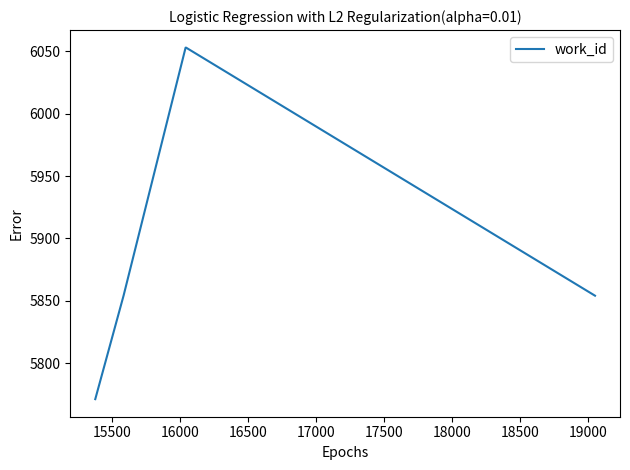

Reading left to right, what are all the values shown in this chart?

5771	5854	6053	6053	6053	6053	6053	5854